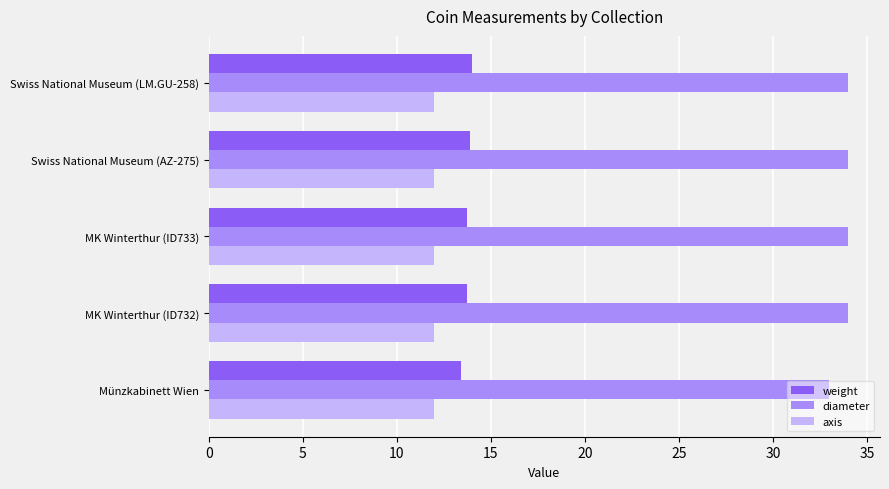

What is the difference between the highest and lowest values at MK Winterthur (ID733)?

22.0